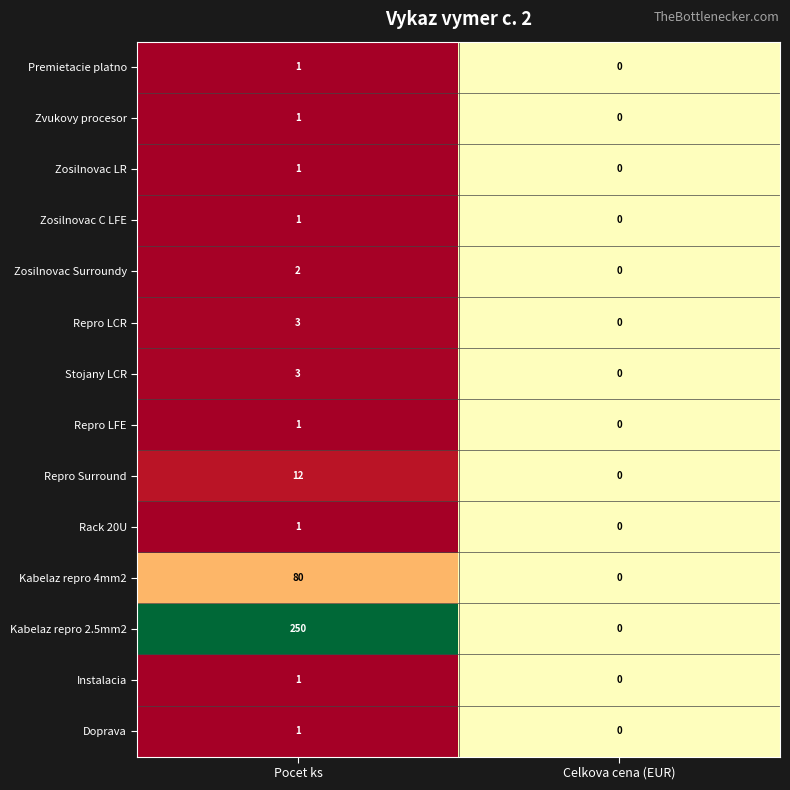

What is the difference between the maximum and minimum values in the Kabelaz repro 4mm2 series?

80